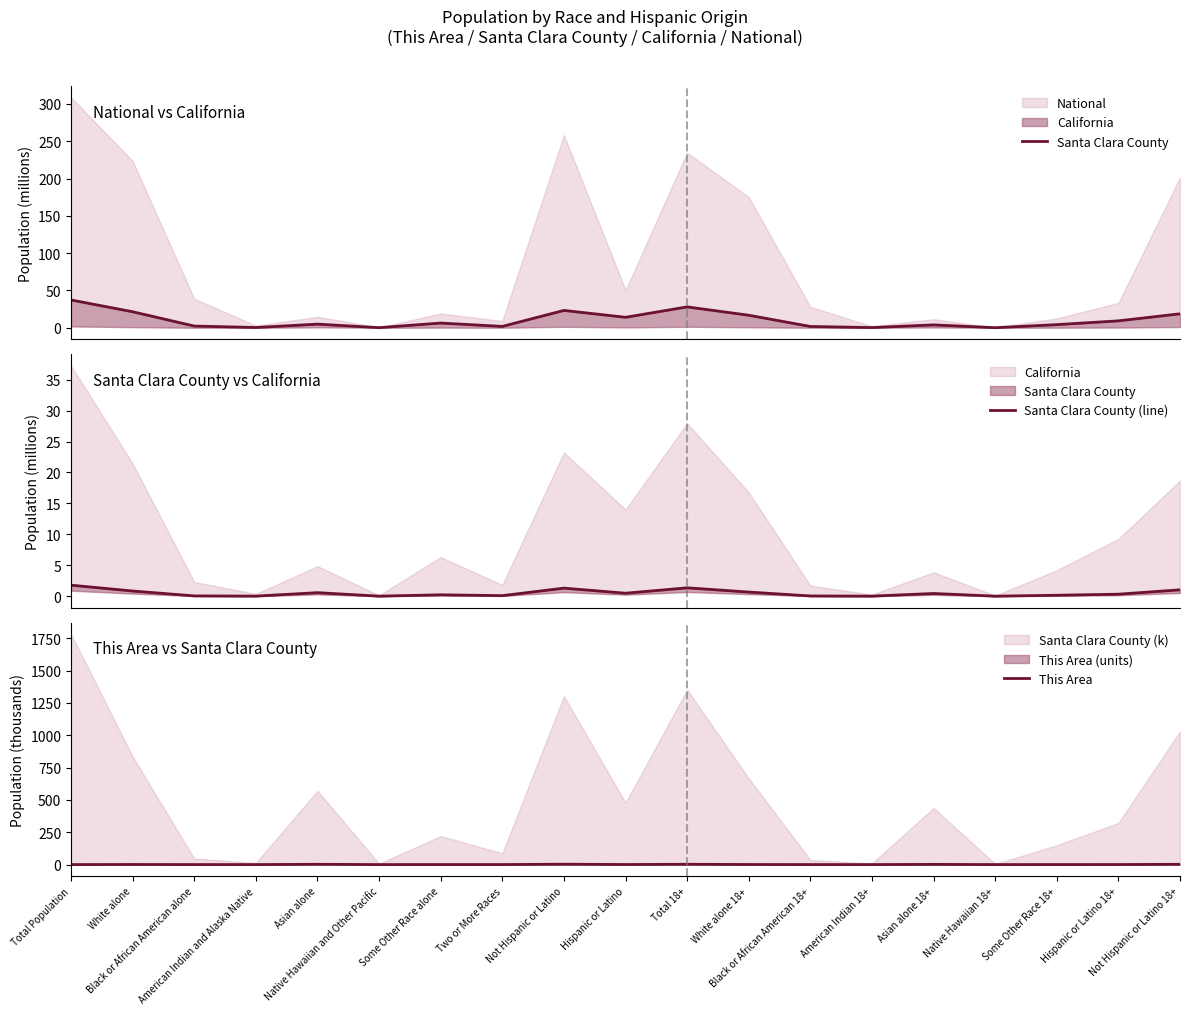

Count the number of categories in the chart.

19